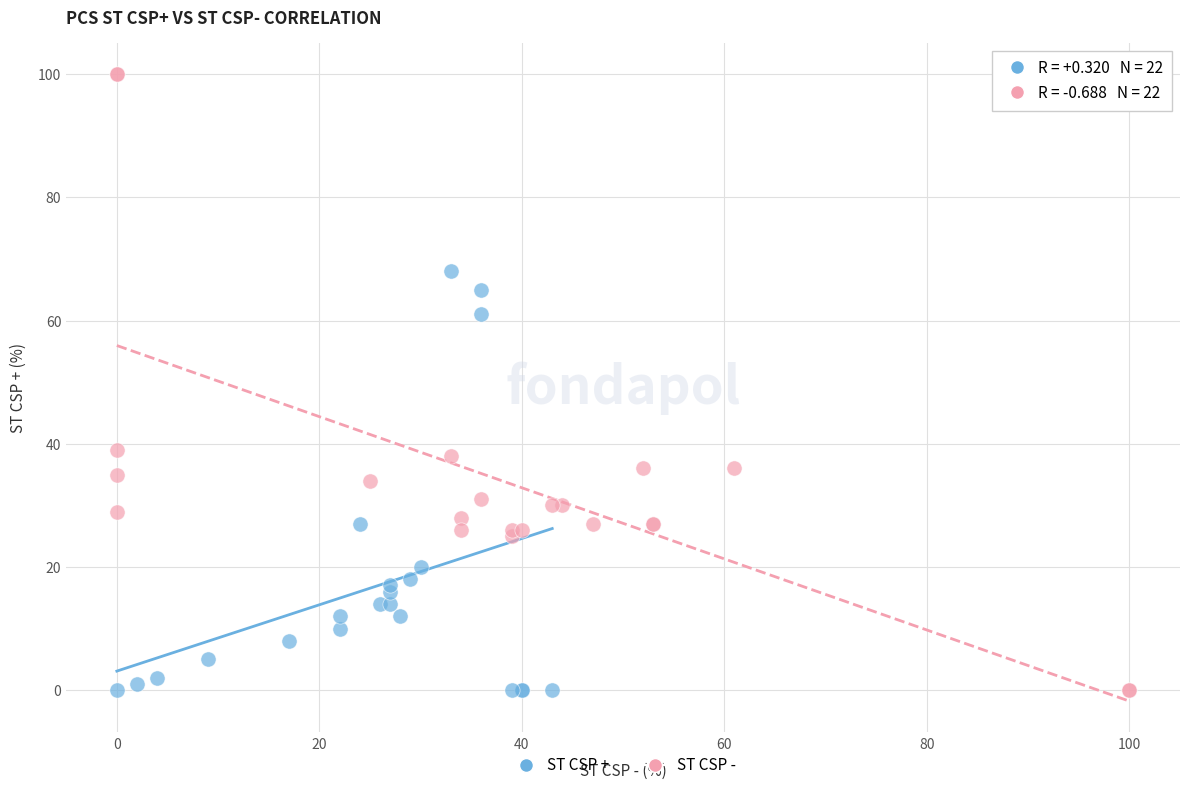

What are all the series names shown in the legend?

ST CSP +, ST CSP -